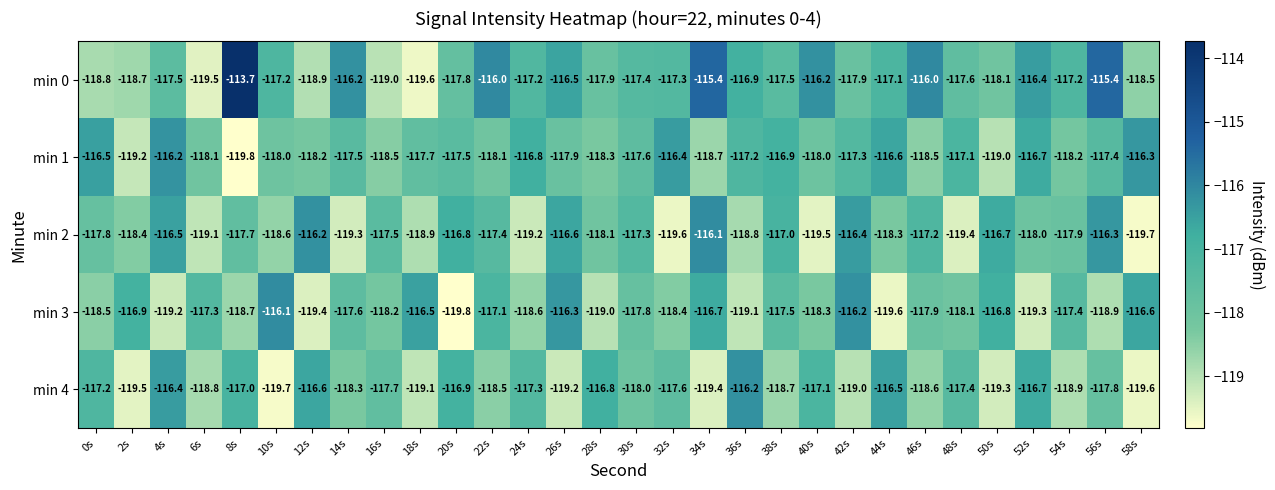

What is the difference between the min 1 values at 58s and 2s?

2.9